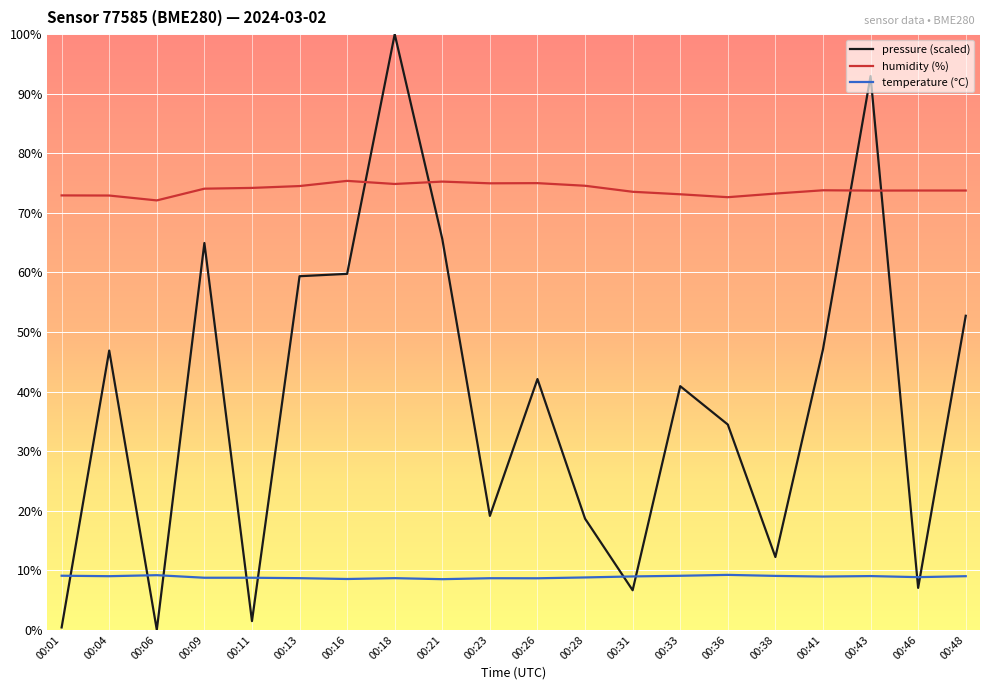

True or false: humidity (%) and temperature (°C) cross at least once.

False